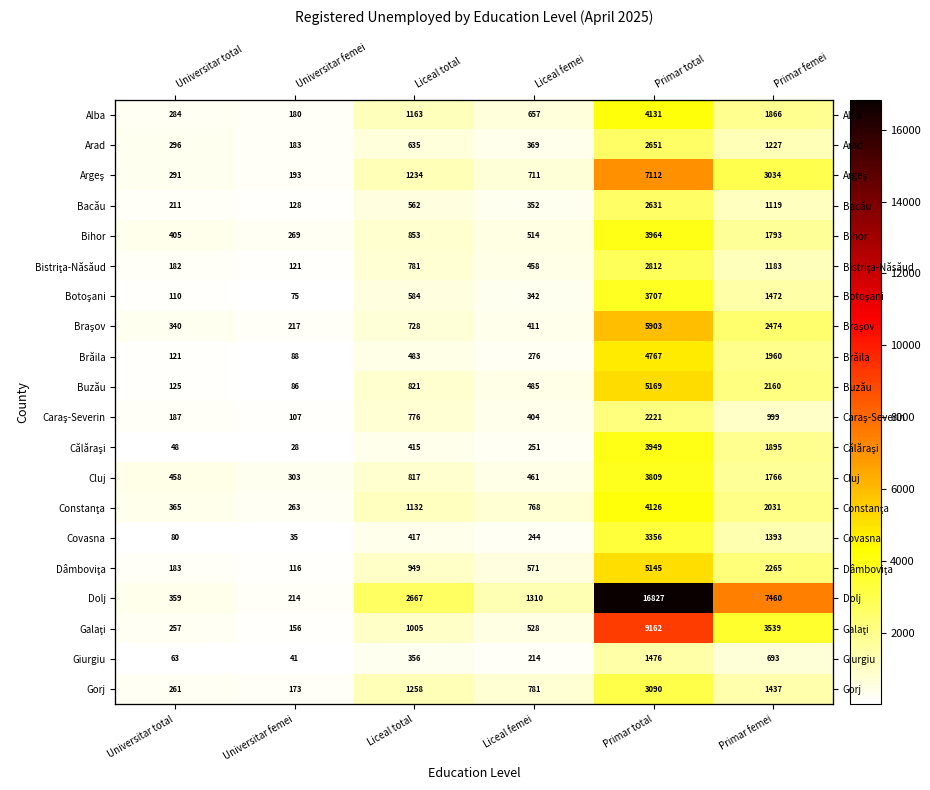

What is the difference between the highest and lowest values at Primar femei?

6767